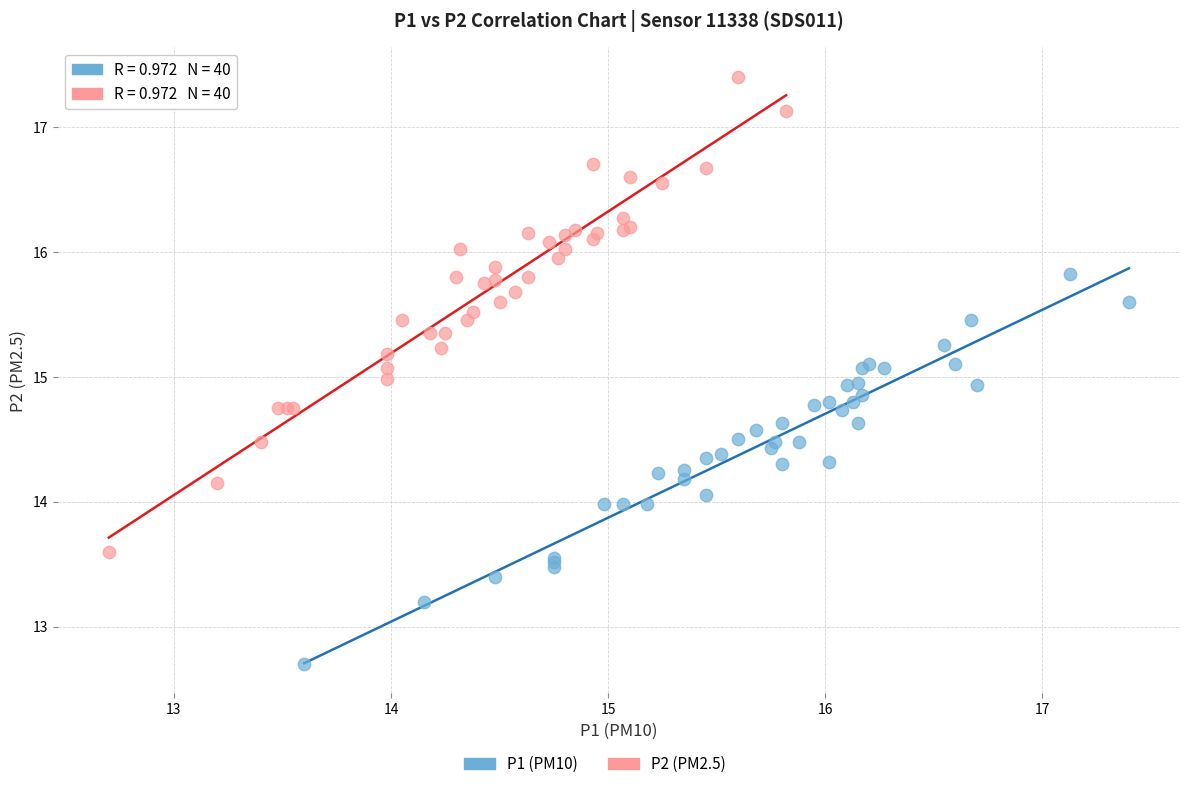

Which series contains the highest Y value?

P2 (PM2.5)